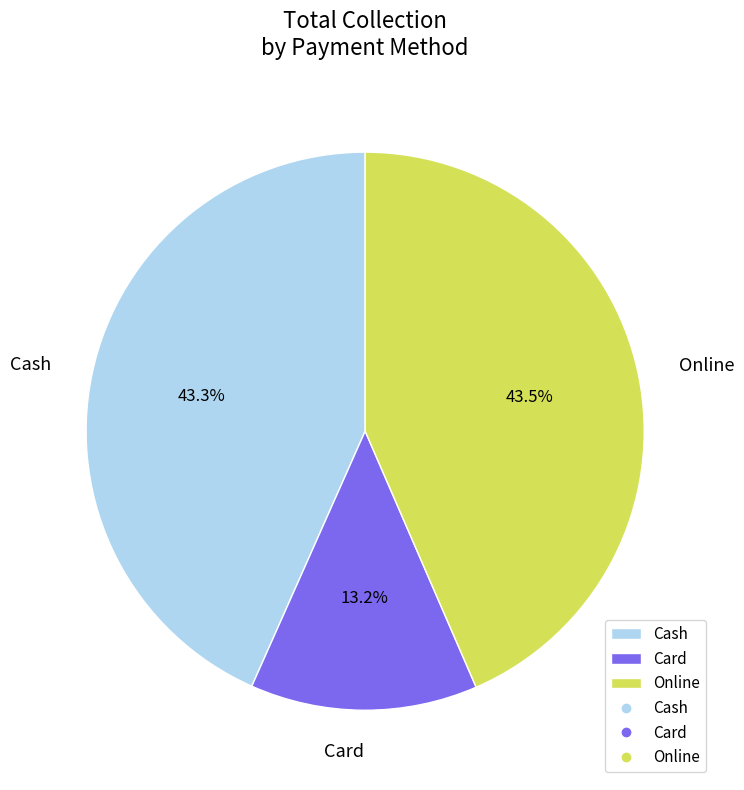

Is Cash the majority of the pie?

No